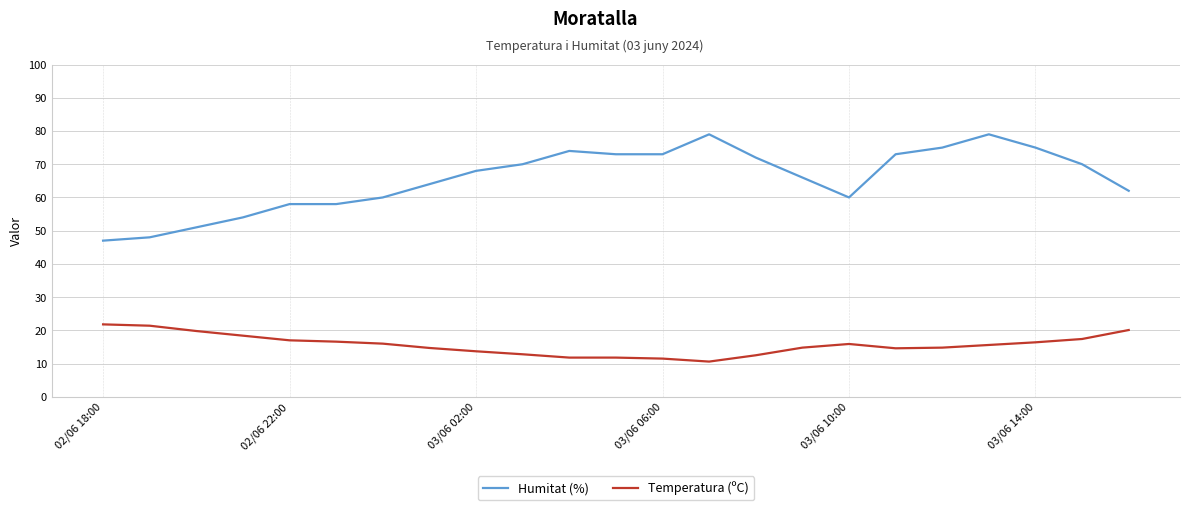

What is the smallest value displayed?

10.6